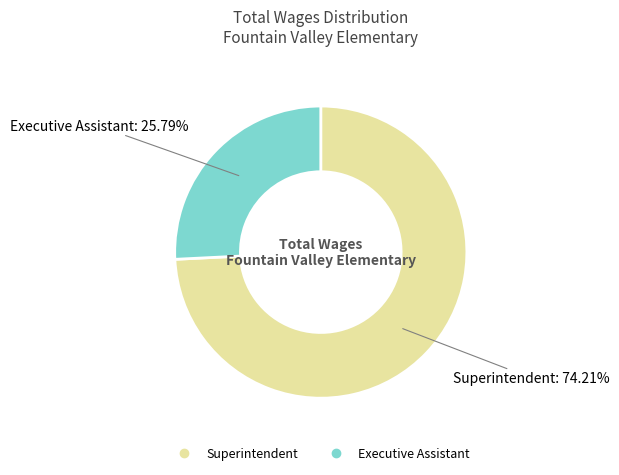

The Superintendent slice represents 74% of the pie. True or false?

True